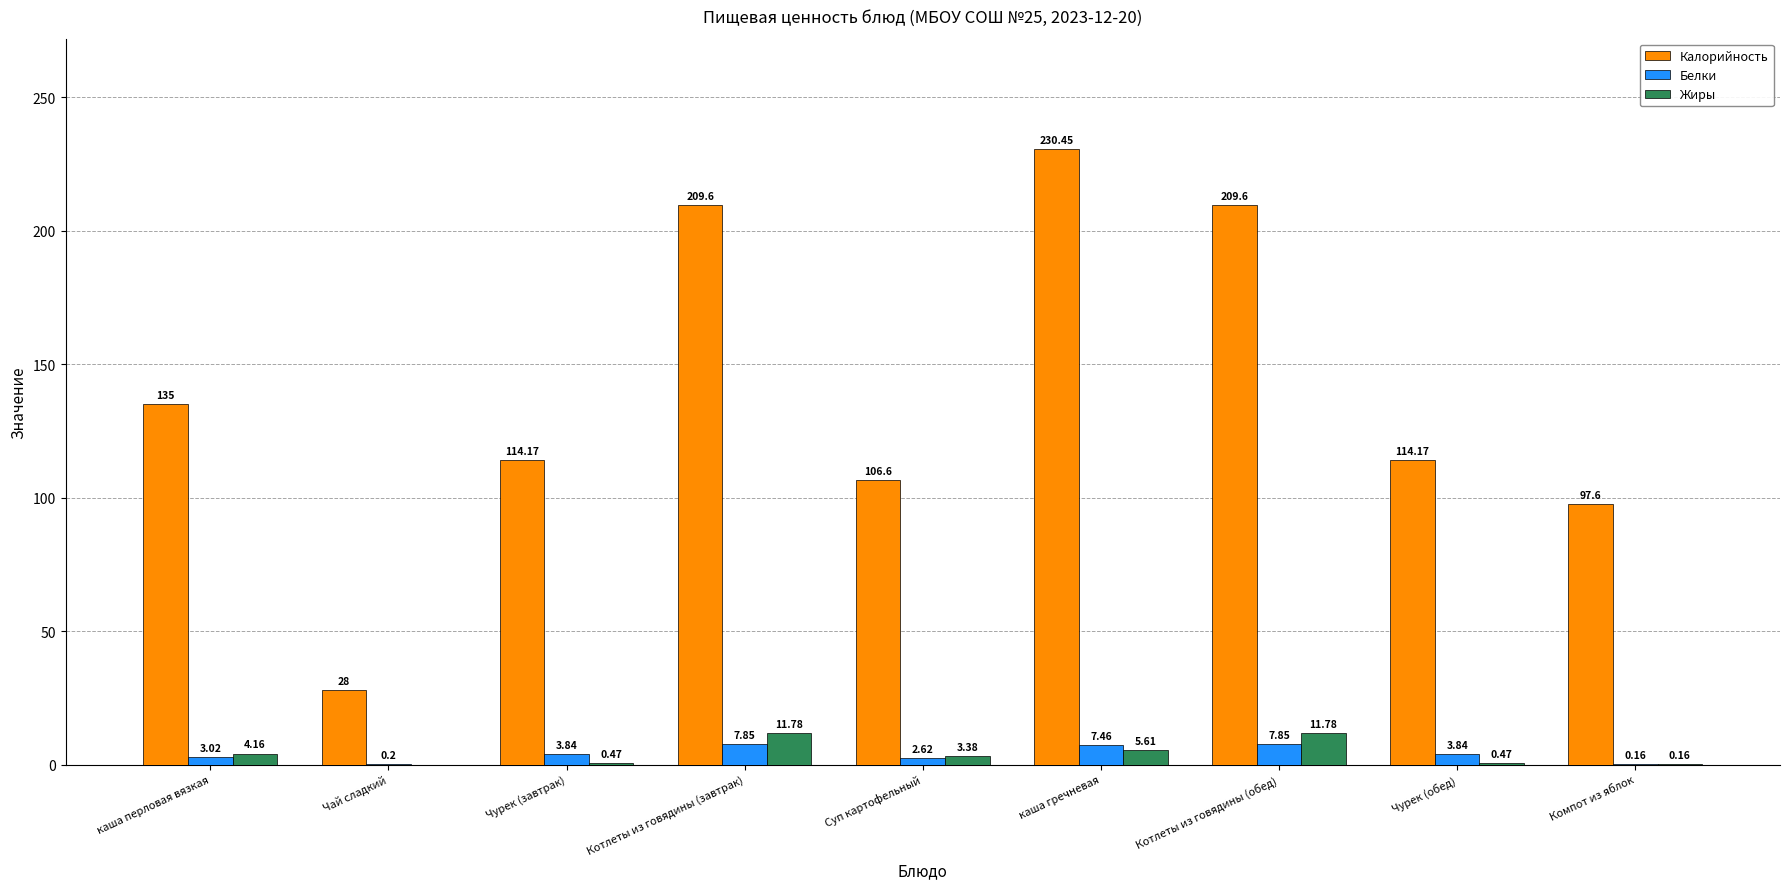

At which category is the sum across all series the highest?

каша гречневая